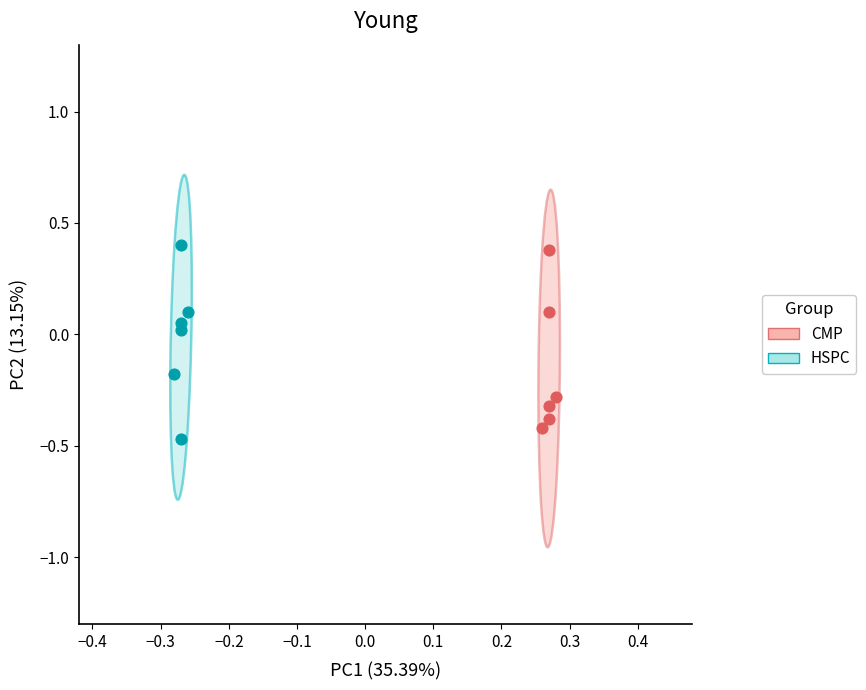

Which series reaches the minimum Y coordinate?

HSPC